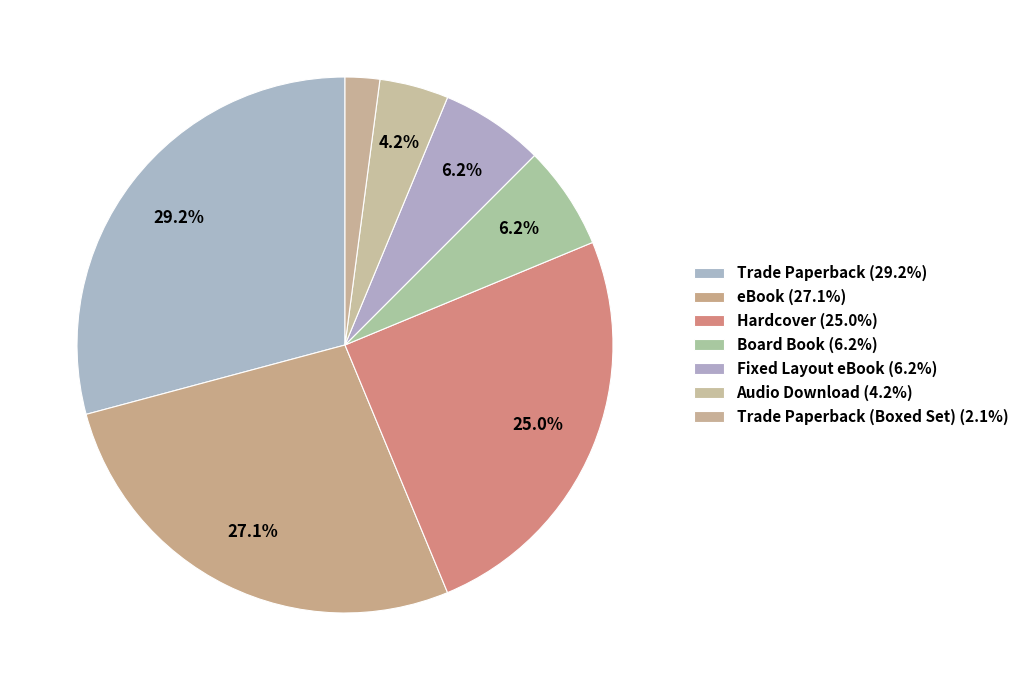

Count the number of slices in the pie.

7